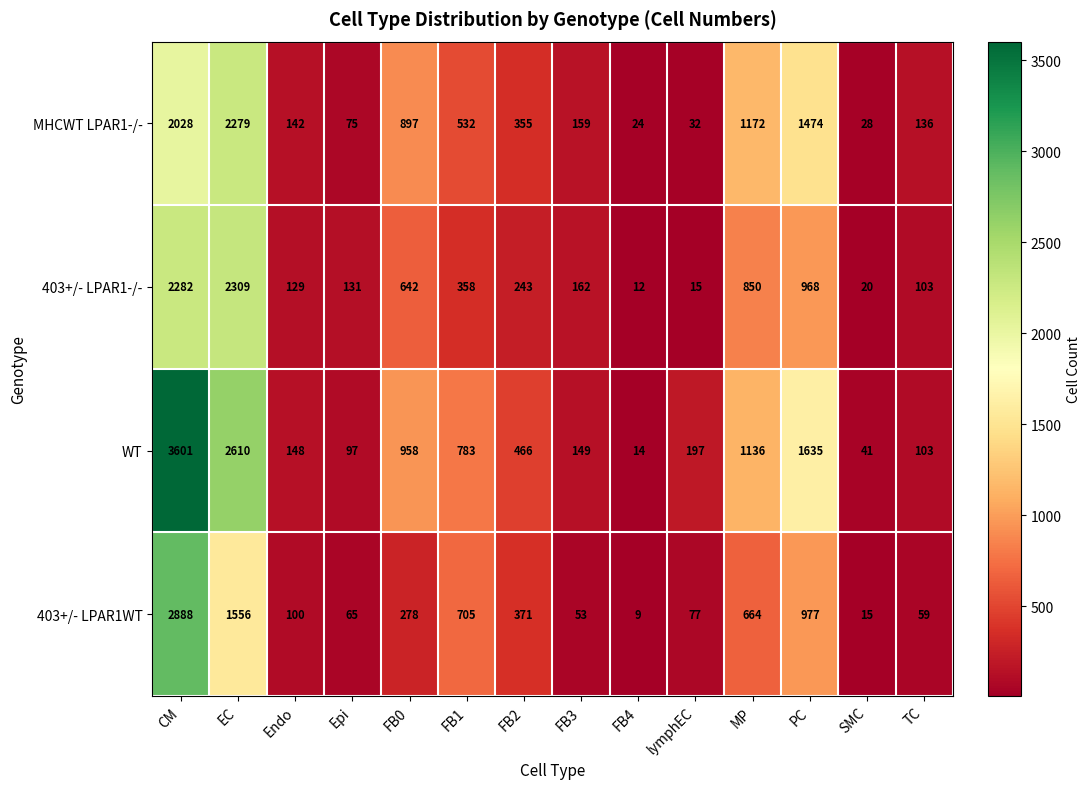

The value of 403+/- LPAR1-/- at CM is 3663. True or false?

False